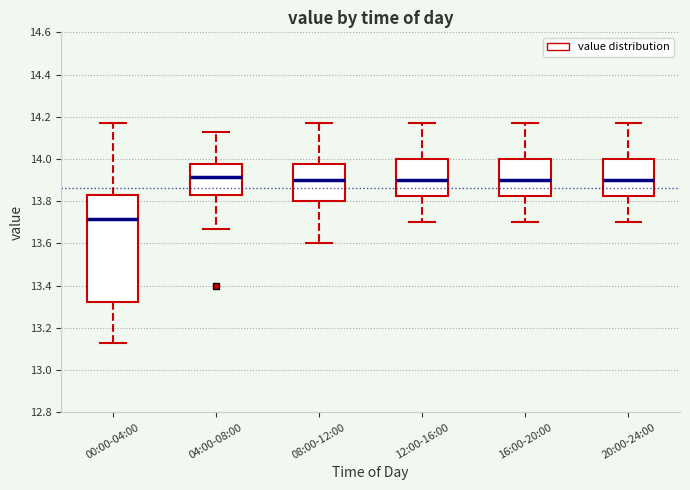

Comparing the boxes themselves (not the whiskers), which one is the tallest?

00:00-04:00